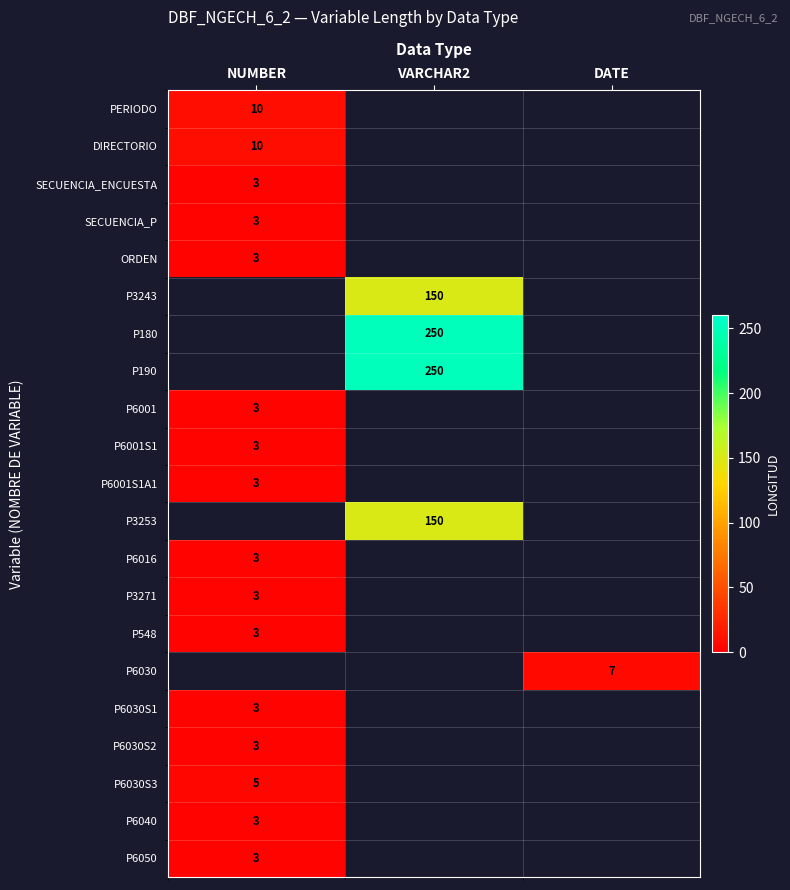

Which category has the highest value across all series?

VARCHAR2